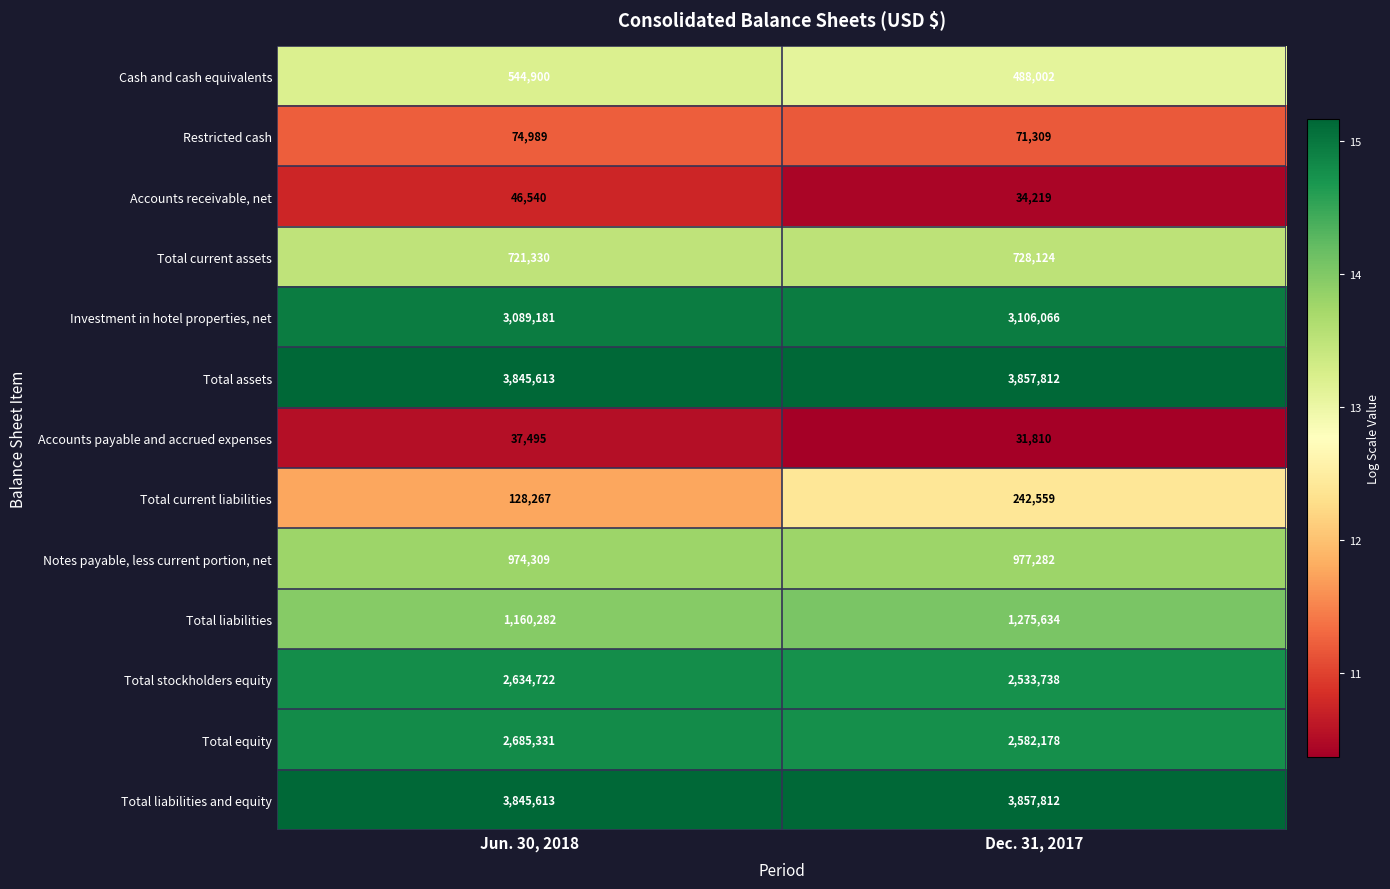

What is the spread (max minus min) of values at Jun. 30, 2018?

3808118